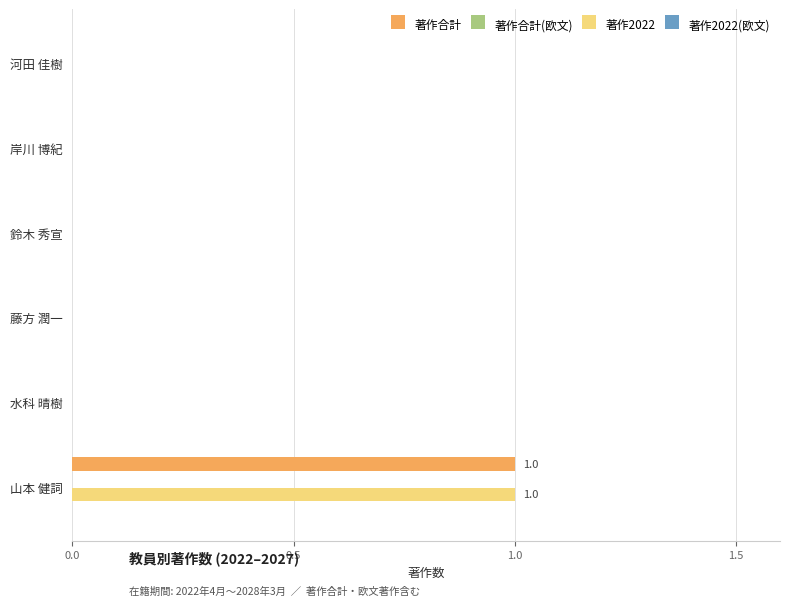

Is the value of 著作2022 at 岸川 博紀 greater than the value of 著作合計 at 山本 健詞?

No